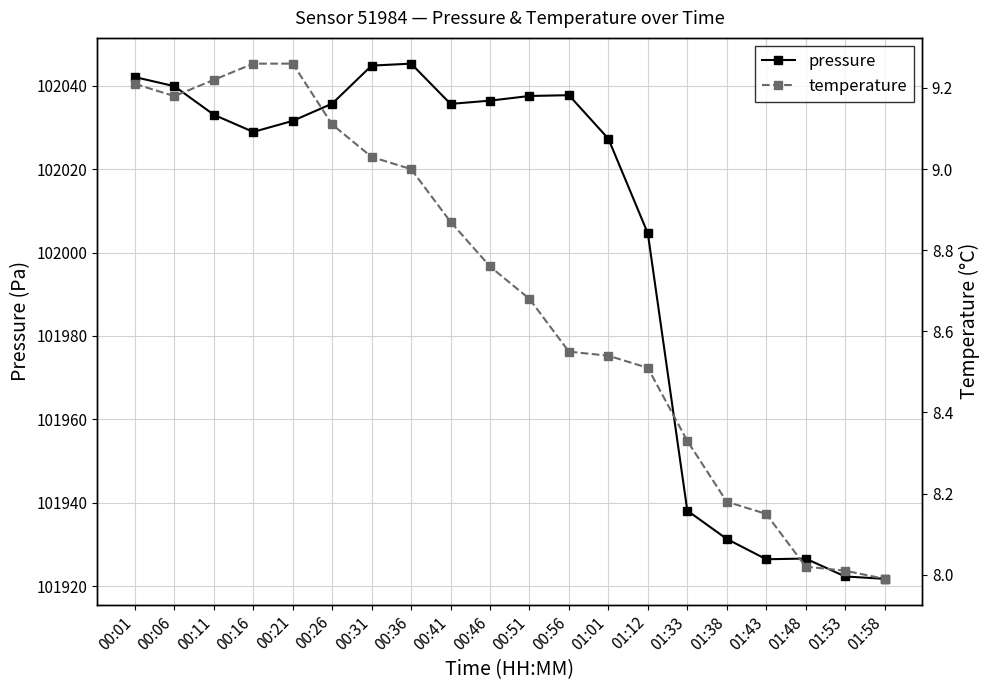

Is this an area chart (filled region under the line)?

No